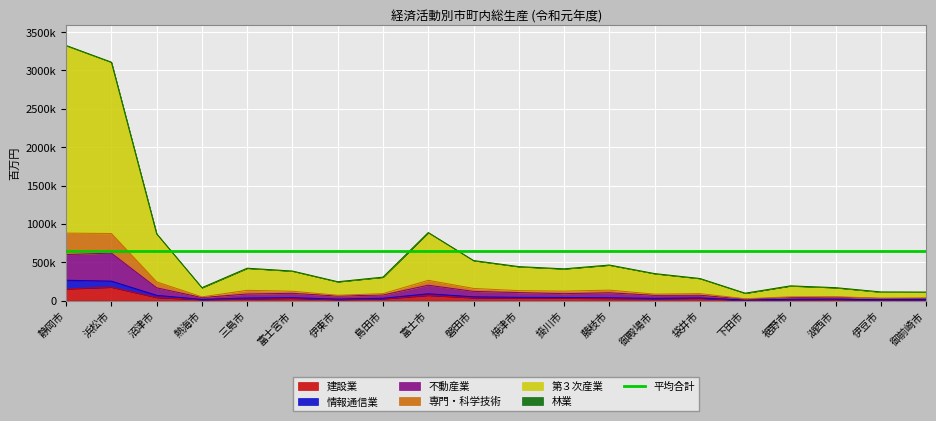

True or false: 不動産業 and 第３次産業 intersect in this chart.

False